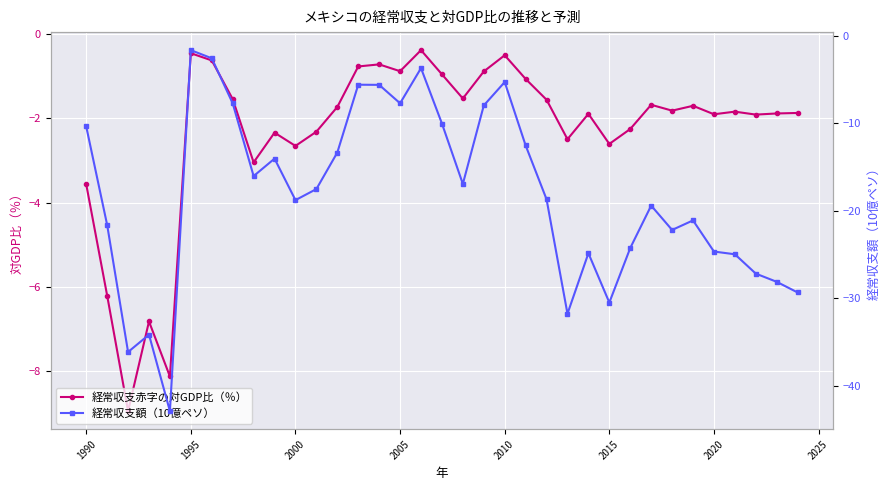

What are all the series names shown in the legend?

経常収支赤字の対GDP比（％）, 経常収支額（10億ペソ）